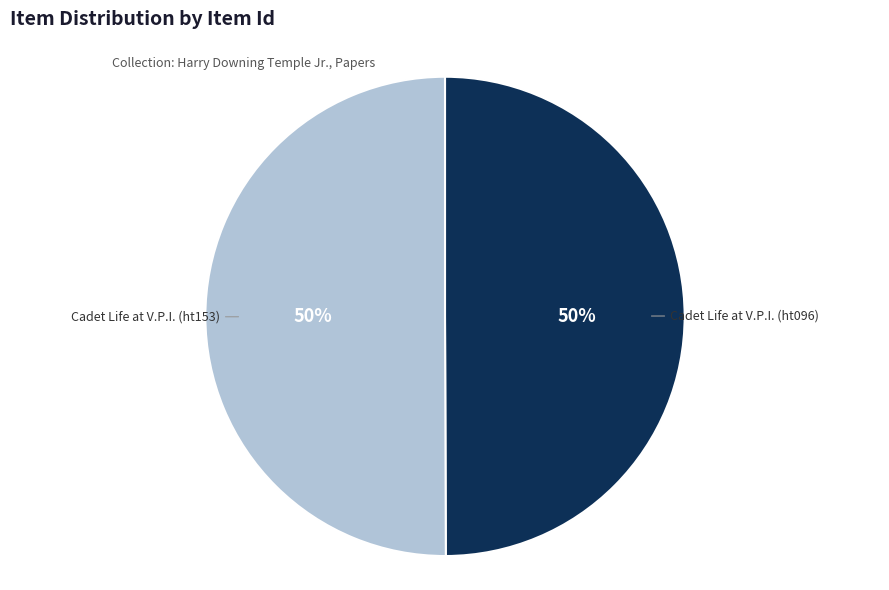

Is the sum of Cadet Life at V.P.I. (ht153) and Cadet Life at V.P.I. (ht096) greater than half?

Yes